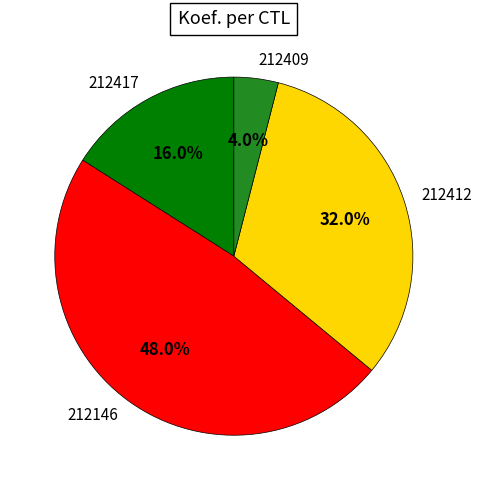

Approximately how many times larger is the value at 212417 compared to 212409?

4.0